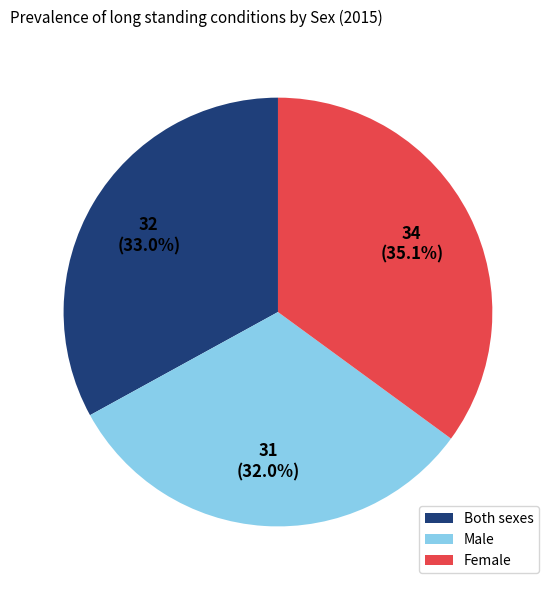

Approximately how many times larger is the value at Male compared to Both sexes?

1.0